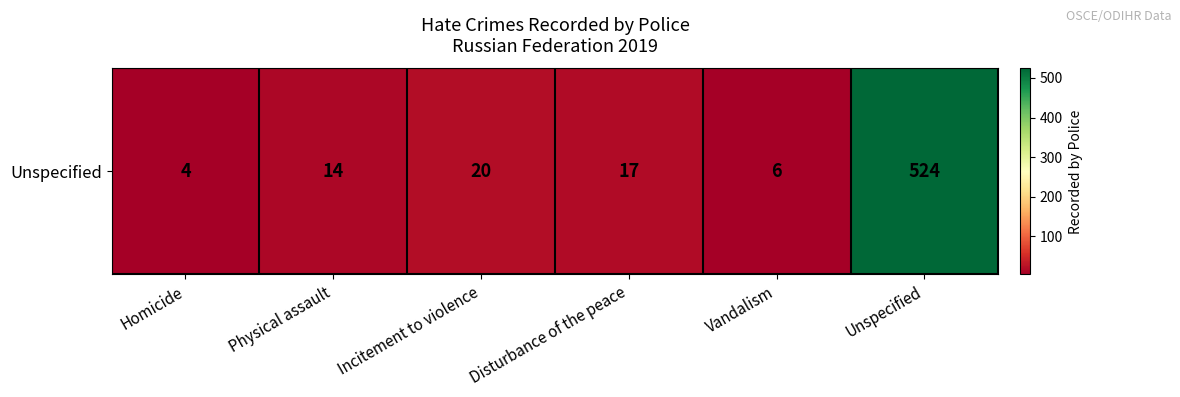

Count the number of categories in the chart.

6